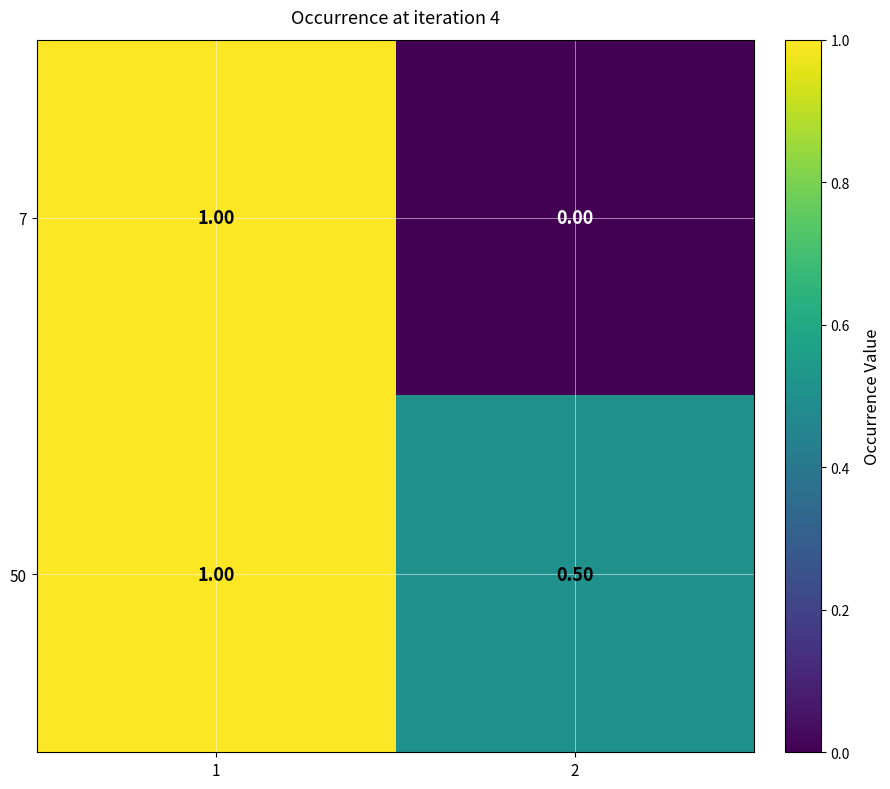

At how many categories does at least one series exceed 0?

2